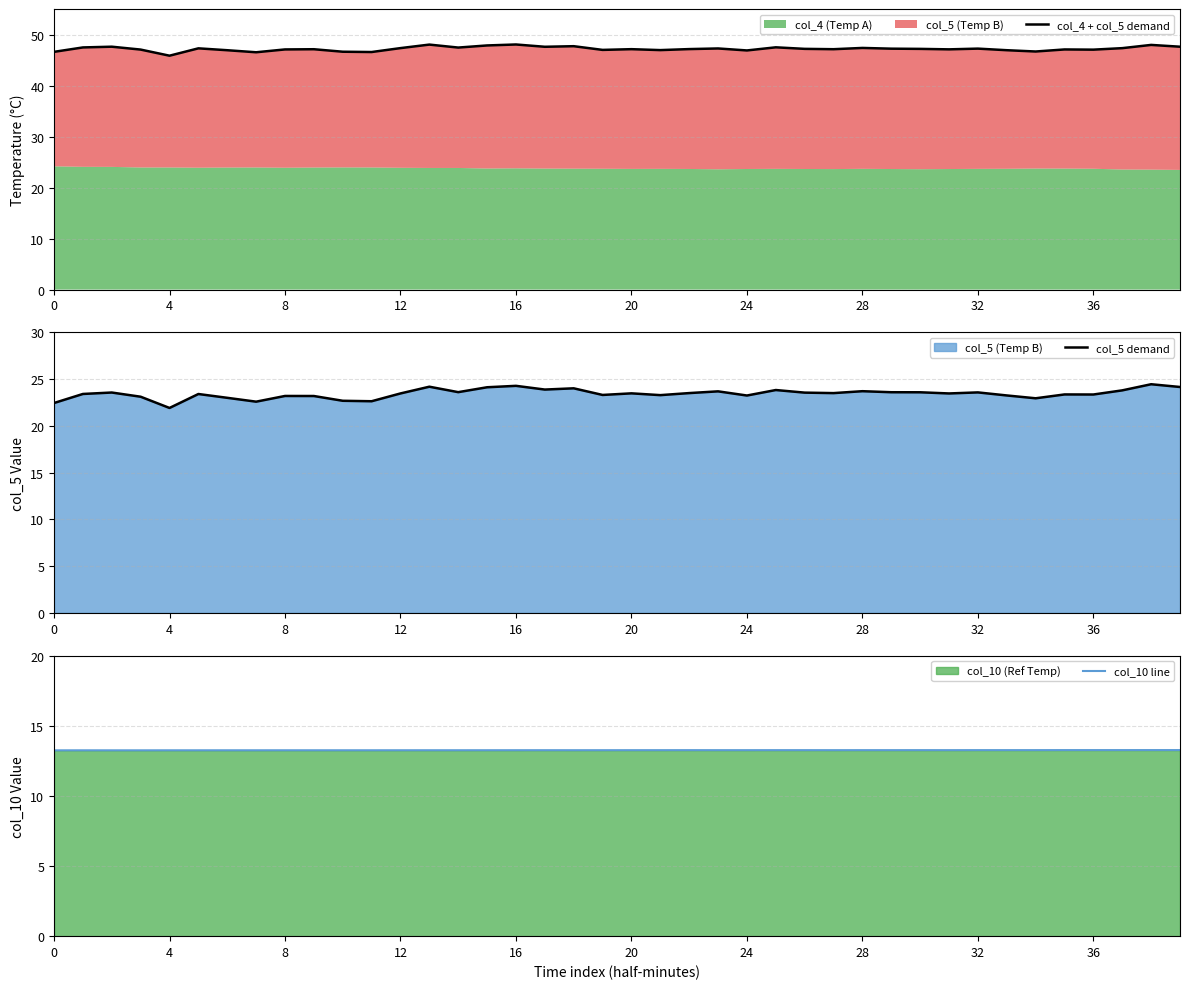

Which category has the highest value across all series?

16